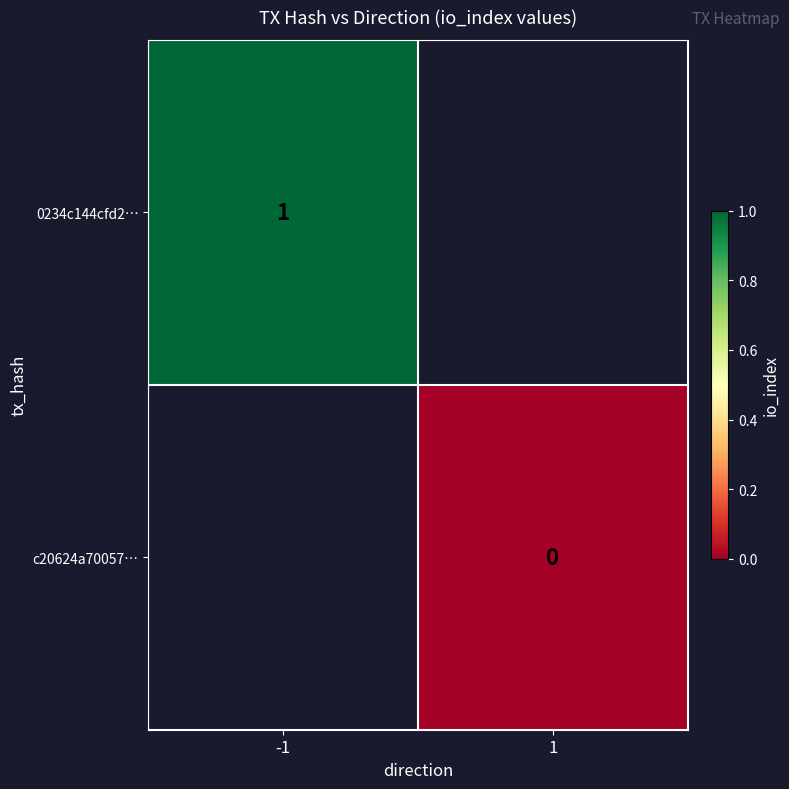

True or false: 0234c144cfd2… has a value of 2 at -1.

False